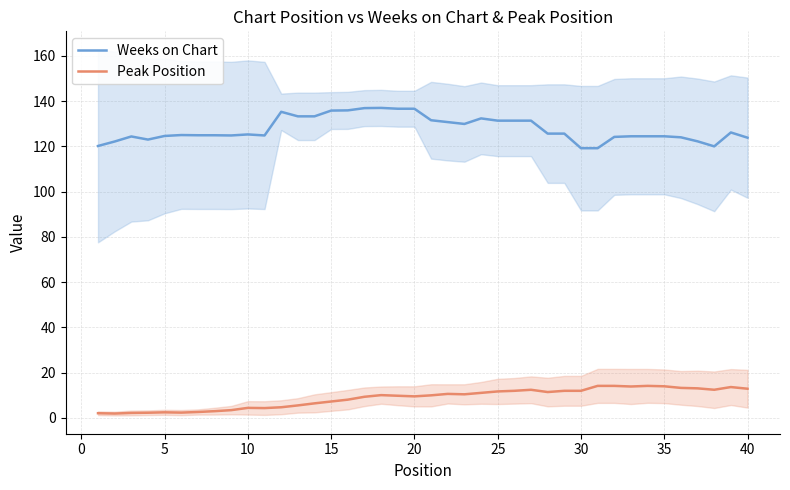

What is the highest value of the Peak Position series?

14.1